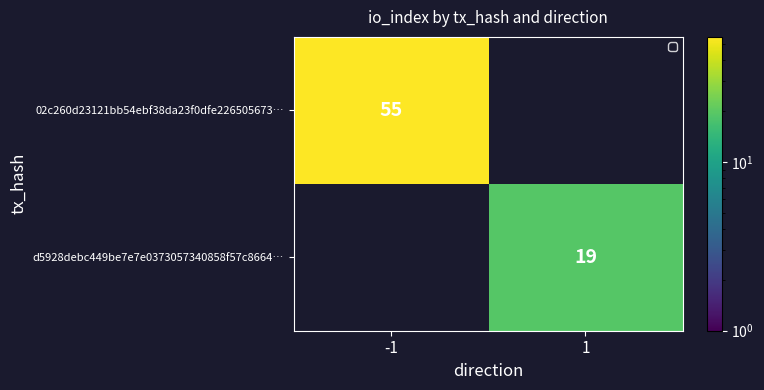

Which series has the largest range (max minus min)?

02c260d23121bb54ebf38da23f0dfe226505673…